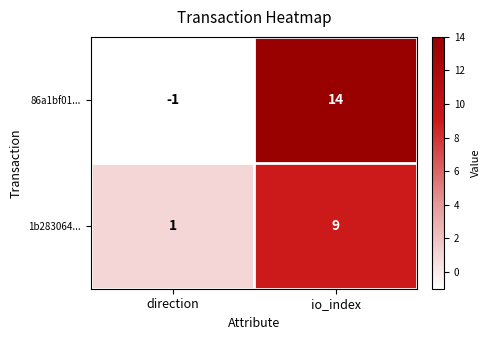

At how many categories does at least one series exceed 3?

1